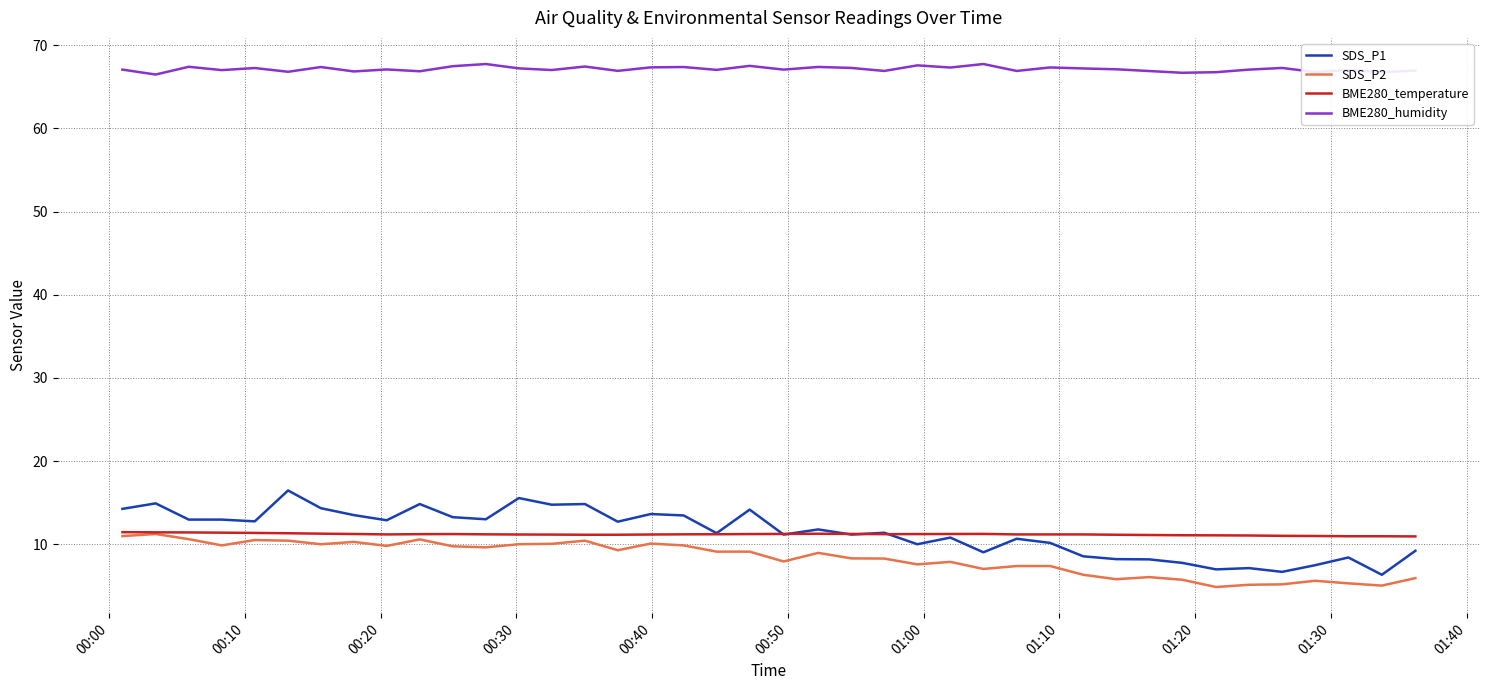

True or false: BME280_temperature and BME280_humidity intersect in this chart.

False